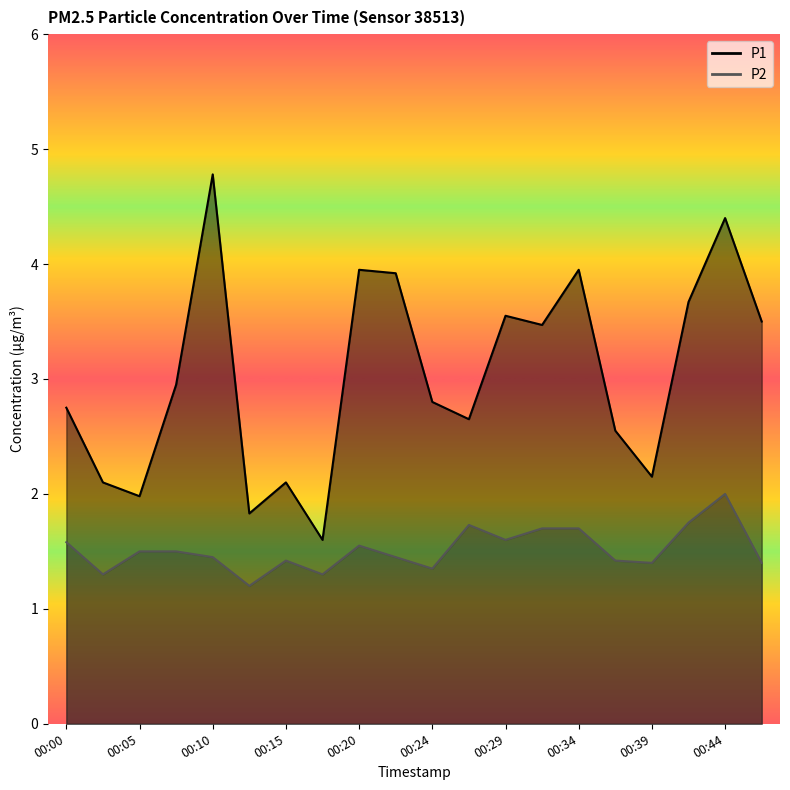

Reading right to left, list all the values displayed in this chart.

P1: 00:46=3.5	00:44=4.4	00:41=3.7	00:39=2.1	00:37=2.5	00:34=4.0	00:32=3.5	00:29=3.5	00:27=2.6	00:24=2.8	00:22=3.9	00:20=4.0	00:17=1.6	00:15=2.1	00:12=1.8	00:10=4.8	00:07=3.0	00:05=2.0	00:02=2.1	00:00=2.8
P2: 00:46=1.4	00:44=2.0	00:41=1.8	00:39=1.4	00:37=1.4	00:34=1.7	00:32=1.7	00:29=1.6	00:27=1.7	00:24=1.4	00:22=1.4	00:20=1.6	00:17=1.3	00:15=1.4	00:12=1.2	00:10=1.4	00:07=1.5	00:05=1.5	00:02=1.3	00:00=1.6